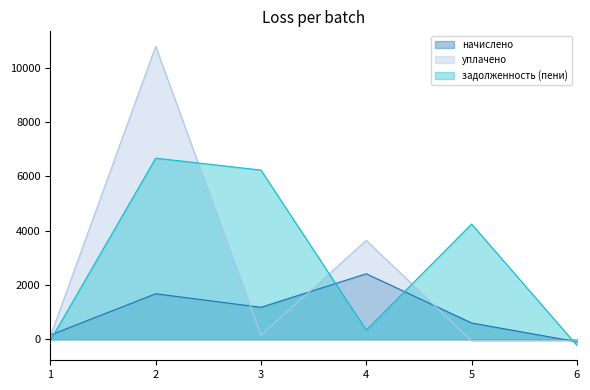

Rank the categories by уплачено value from lowest to highest.

5, 6, 1, 3, 4, 2